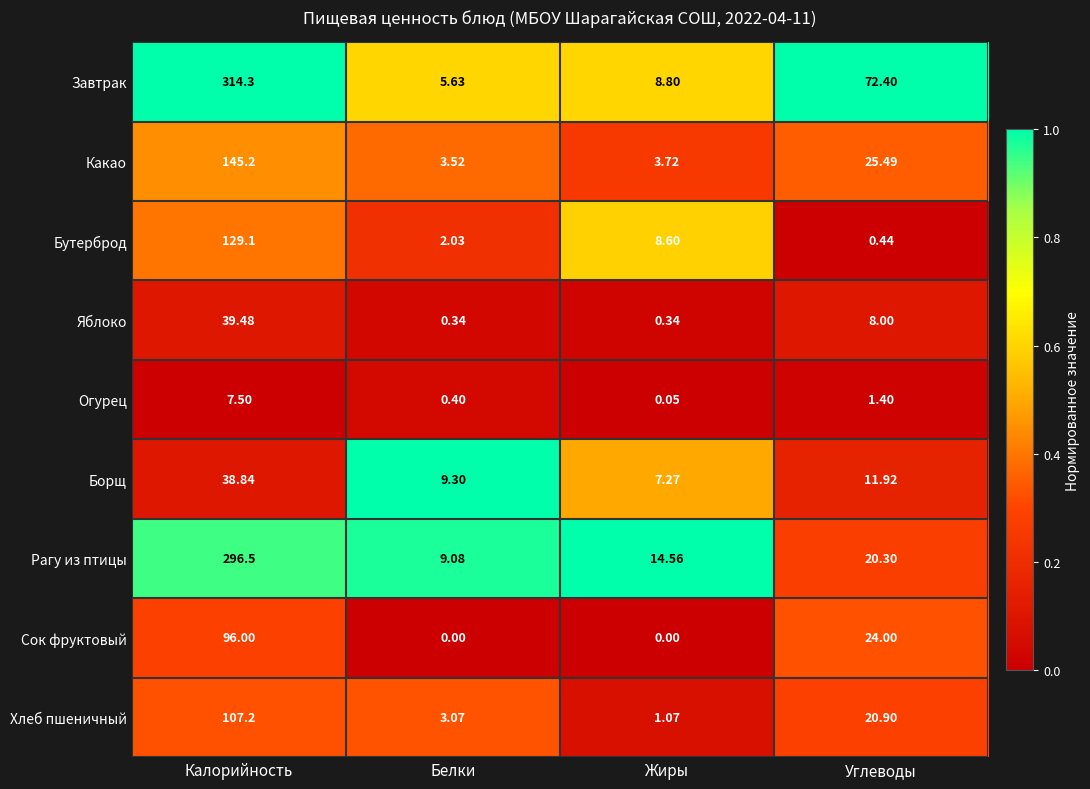

Which series has the widest spread of values?

Завтрак